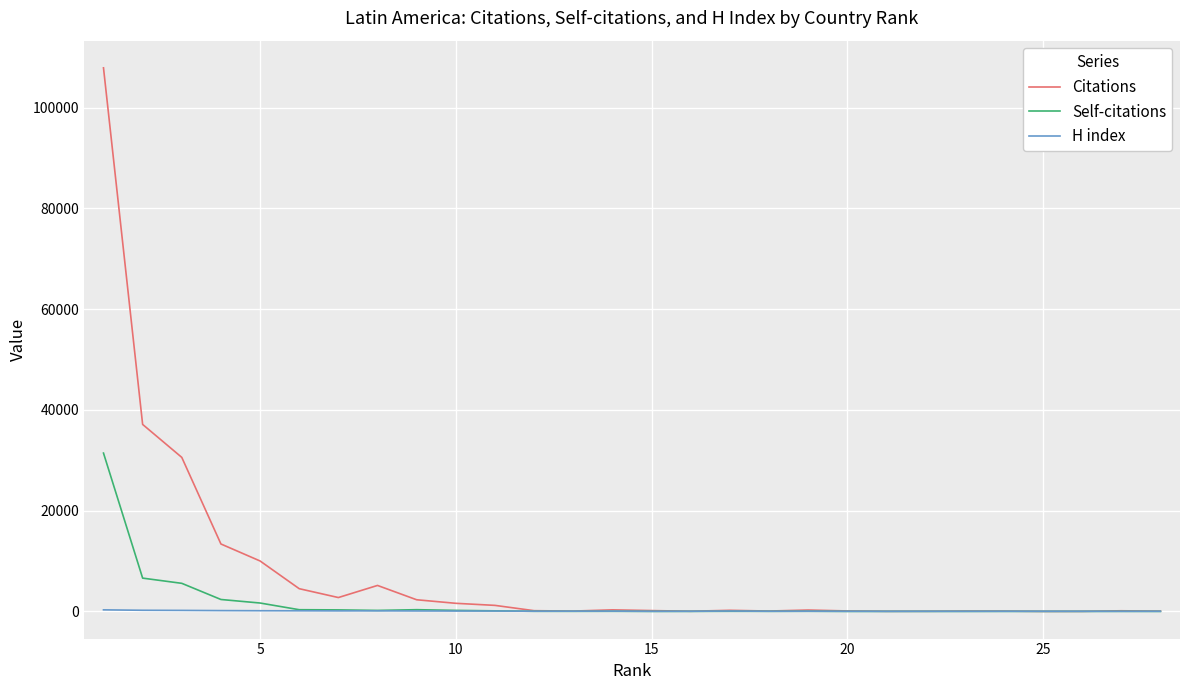

How many intersections are there between H index and Self-citations?

1